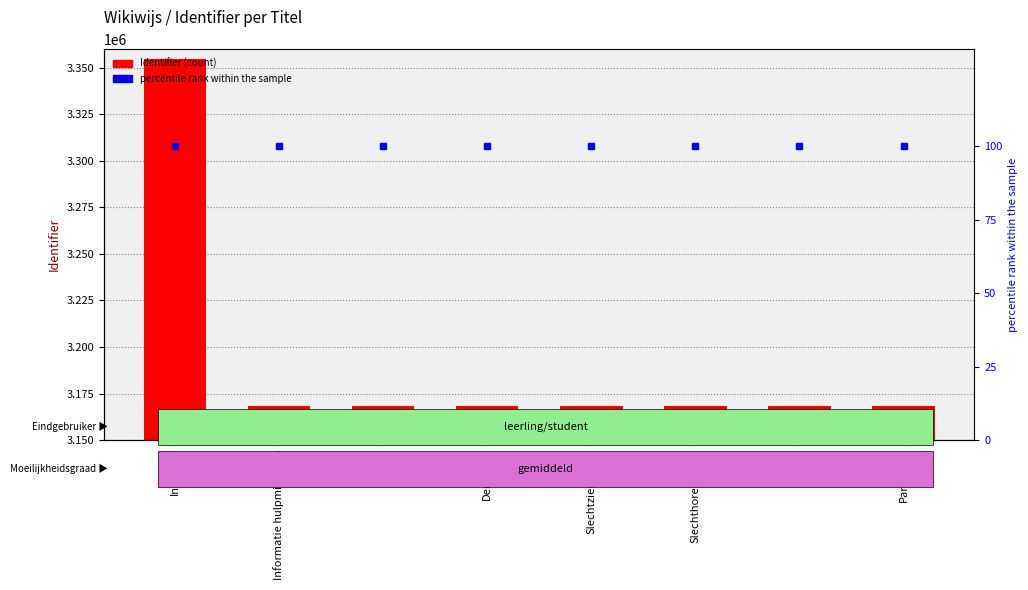

Is it true that percentile rank within the sample equals 174 at Reuma?

False